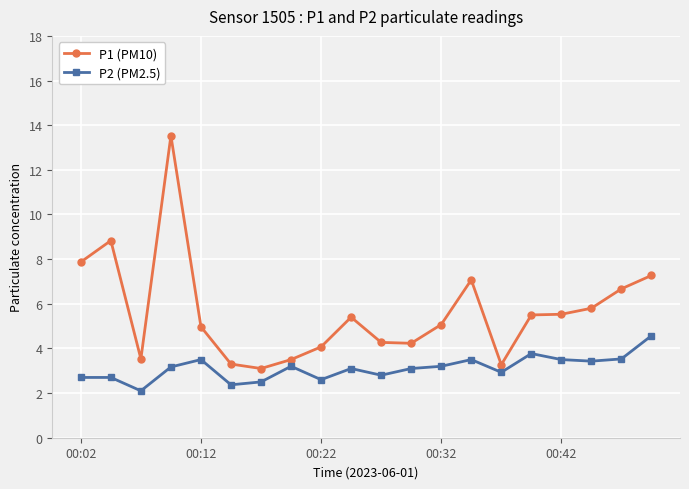

What is the value of the P2 (PM2.5) point at the 17th from the left?

3.5